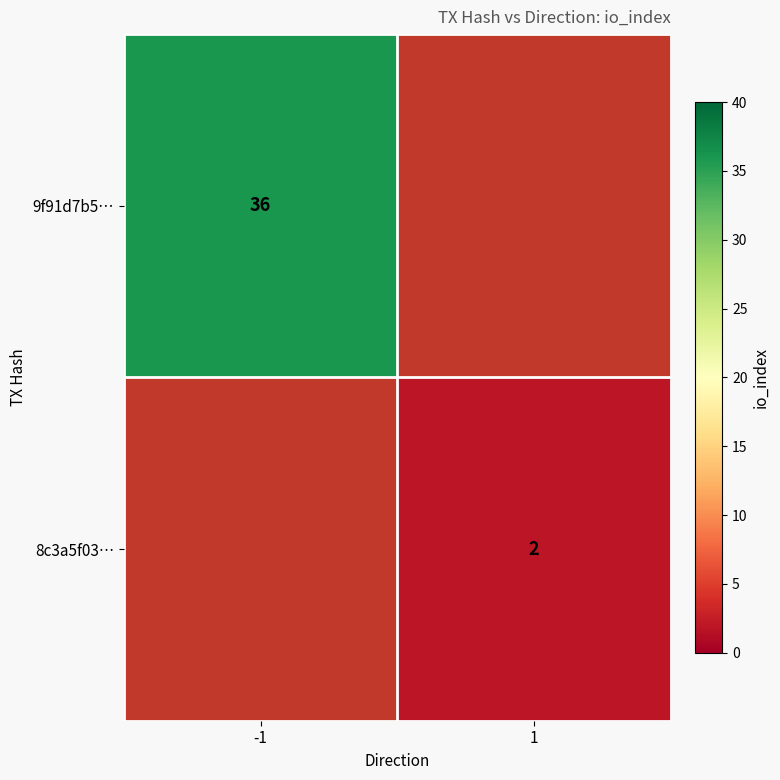

Is it true that 8c3a5f03… equals 3 at 1?

False